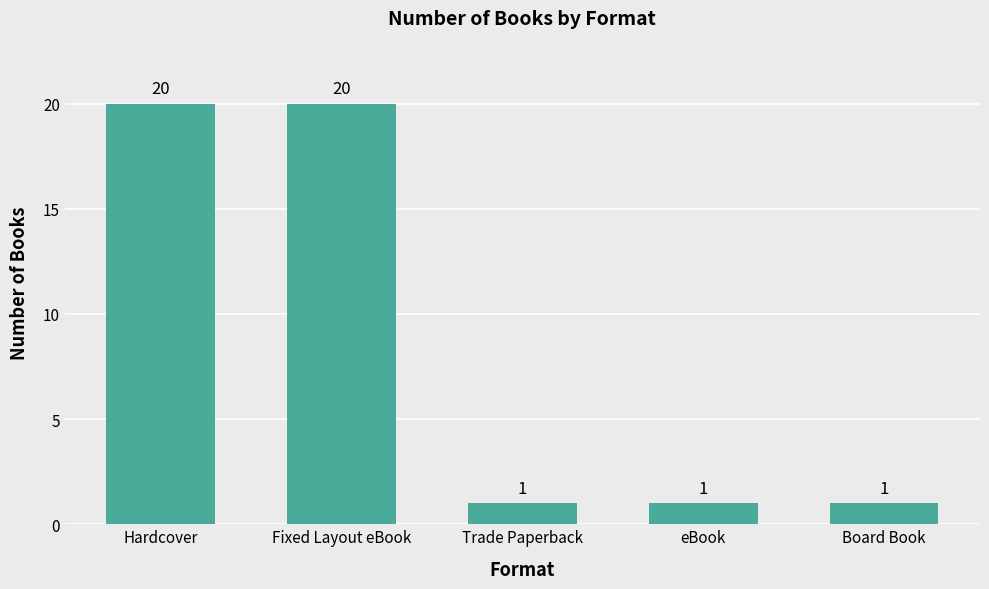

True or false: the data shows 0 at Trade Paperback.

False